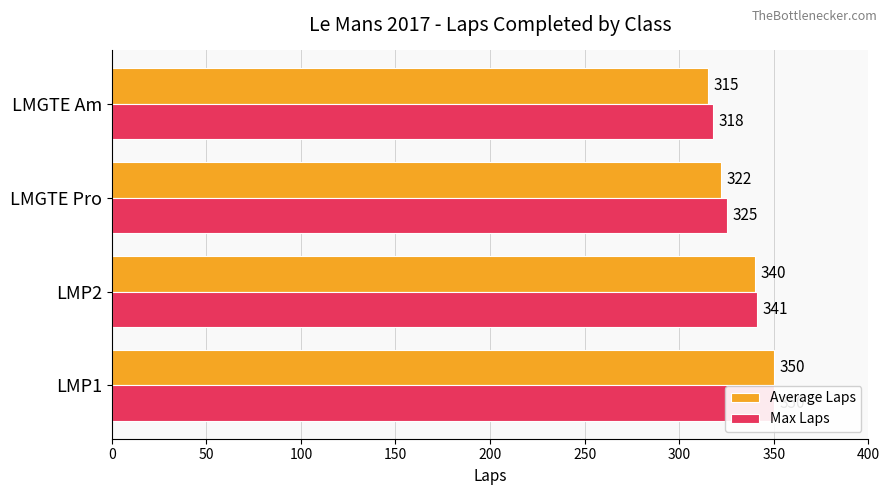

What is the difference between the highest and lowest values at LMP2?

1